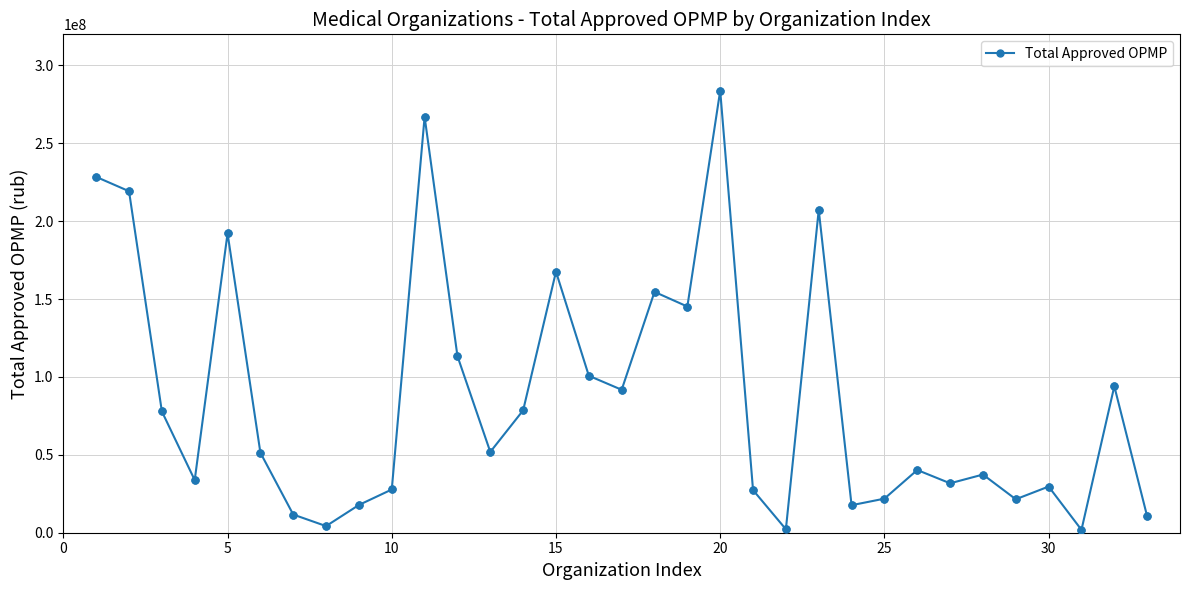

What is the sum of all values?

2862576025